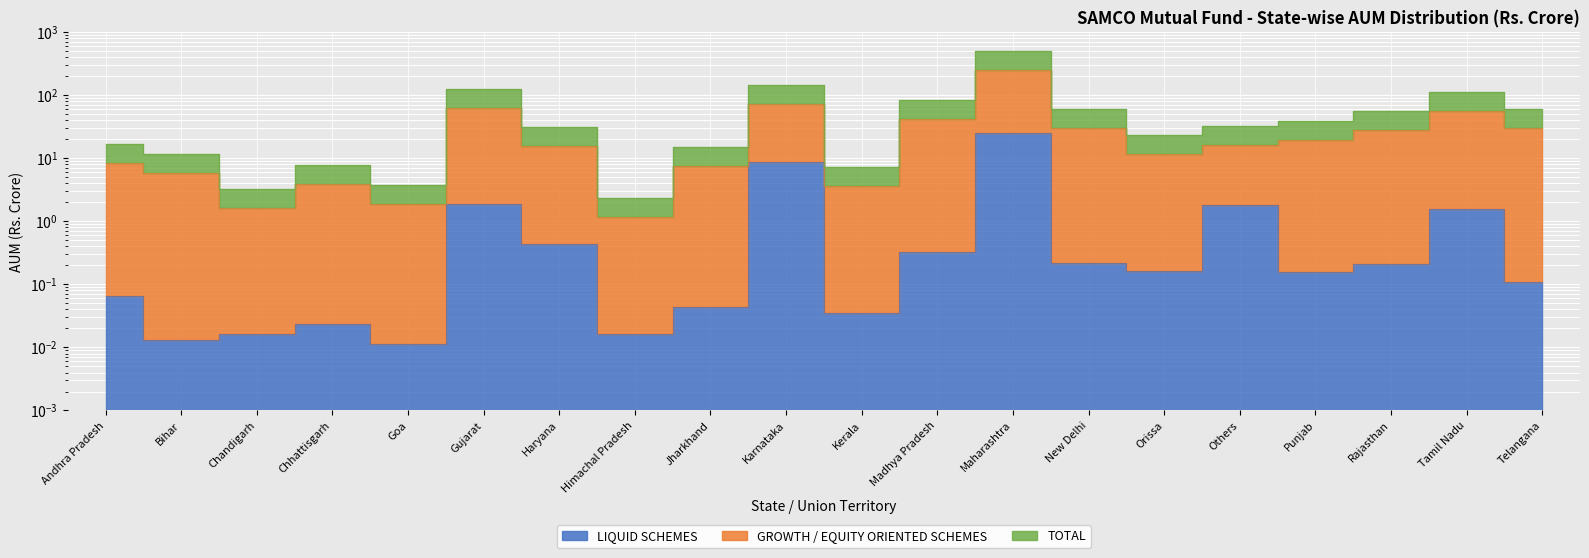

True or false: GROWTH / EQUITY ORIENTED SCHEMES has a value of 347.2 at Maharashtra.

False